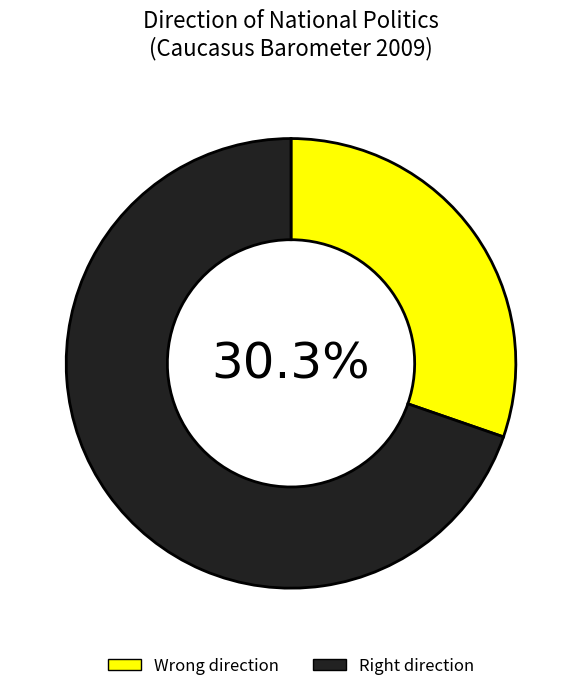

Which category has the smallest portion of the pie?

Wrong direction